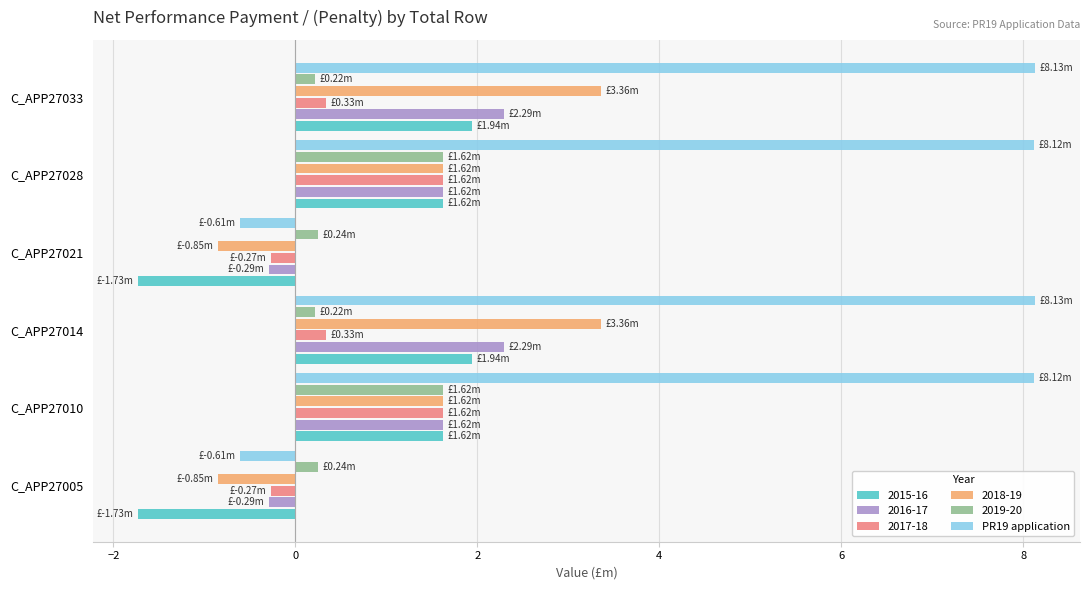

Between C_APP27010 and C_APP27021, which series saw the biggest shift?

PR19 application